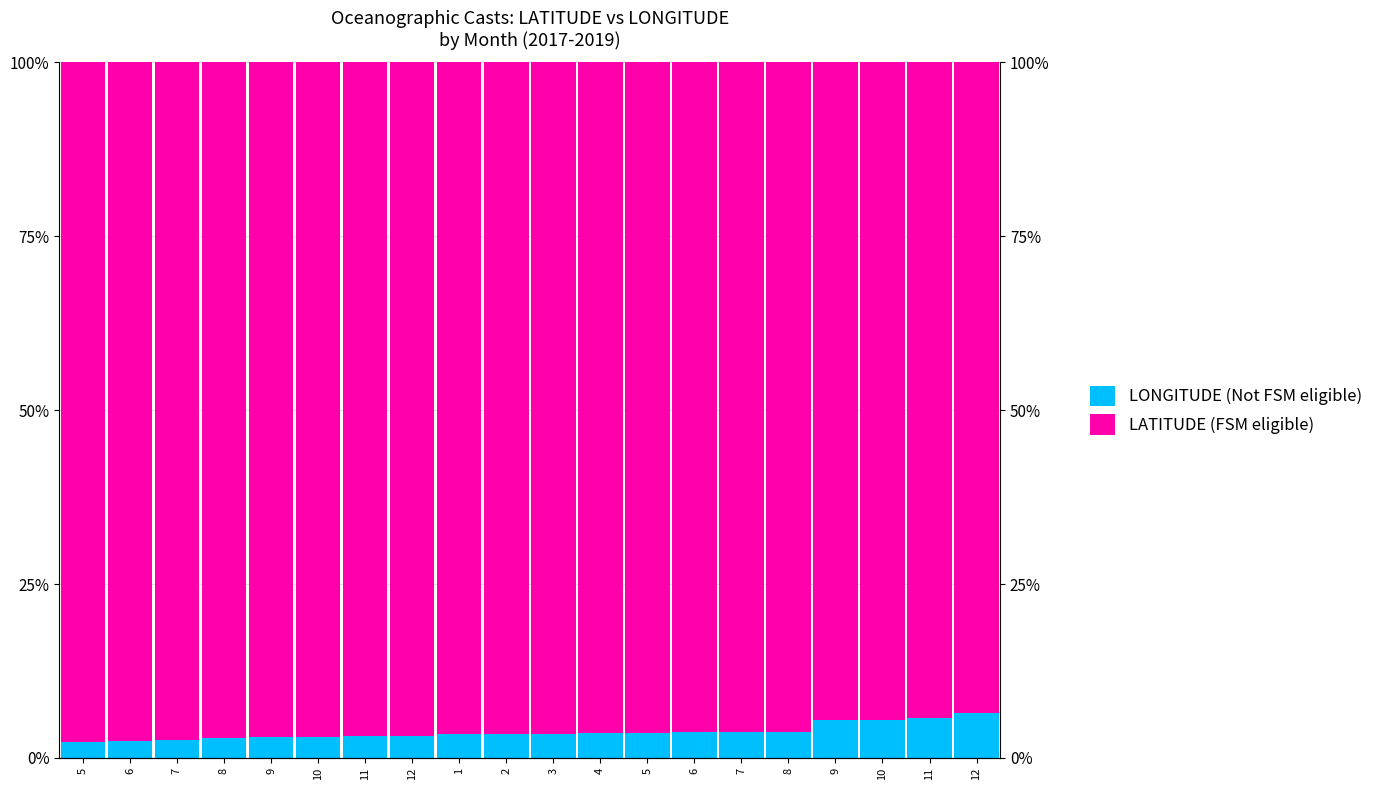

Which series has the widest spread of values?

LONGITUDE (Not FSM eligible)